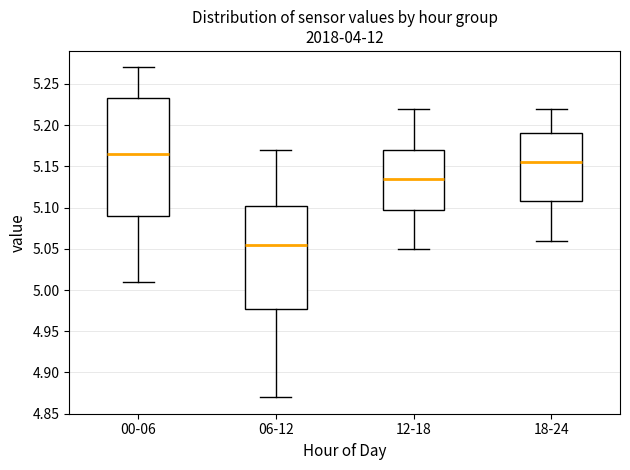

Reading left to right, transcribe this box plot: for each box, give where its median line is, the range the box spans, and where its two whiskers end, as read against the y-axis. The values are not printed on the chart, so give them approximately, as read against the axis.

00-06: median 5.165, box 5.090 to 5.235, whiskers 5.010 to 5.270
06-12: median 5.055, box 4.980 to 5.105, whiskers 4.870 to 5.170
12-18: median 5.135, box 5.100 to 5.170, whiskers 5.050 to 5.220
18-24: median 5.155, box 5.110 to 5.190, whiskers 5.060 to 5.220